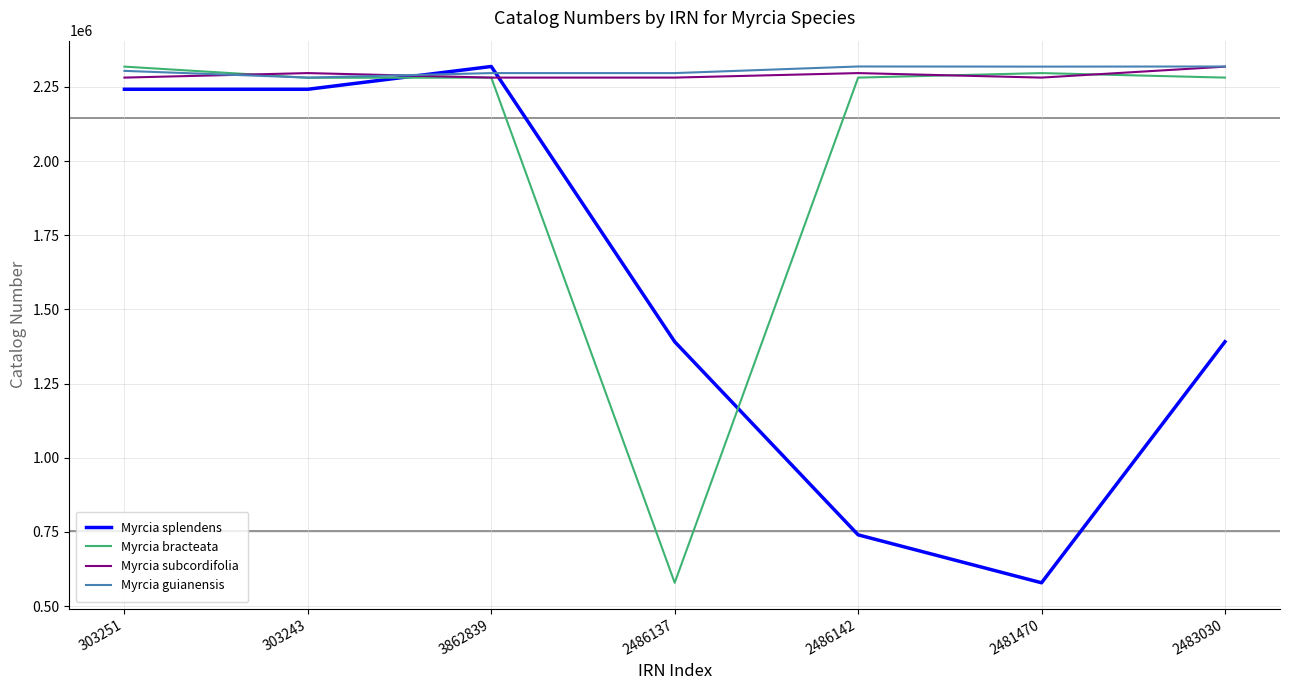

Is the value of Myrcia splendens at 2481470 greater than the value of Myrcia subcordifolia at 2486142?

No